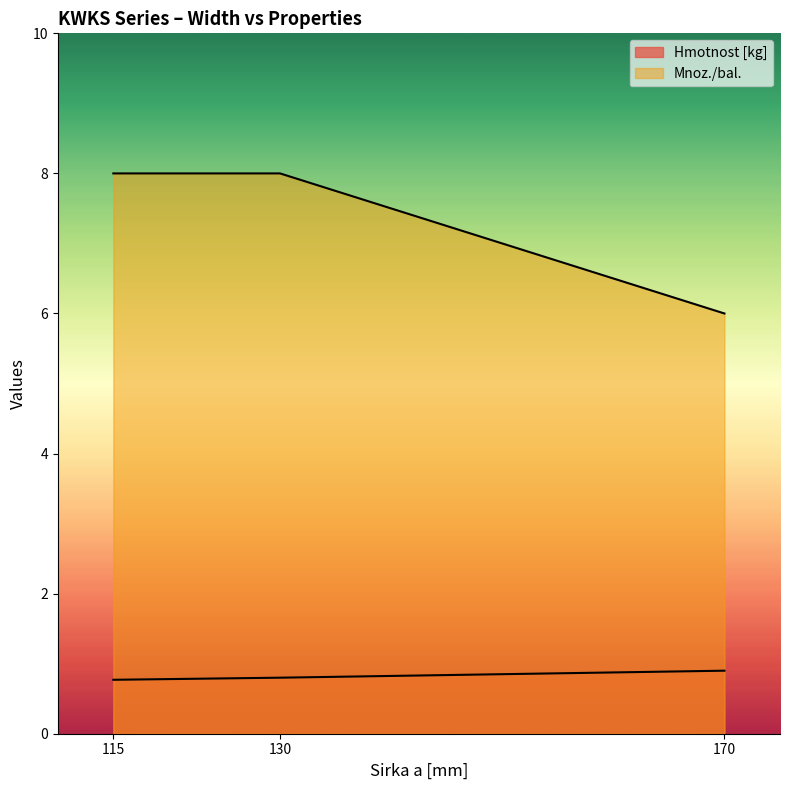

What are all the series names shown in the legend?

Hmotnost [kg], Mnoz./bal.